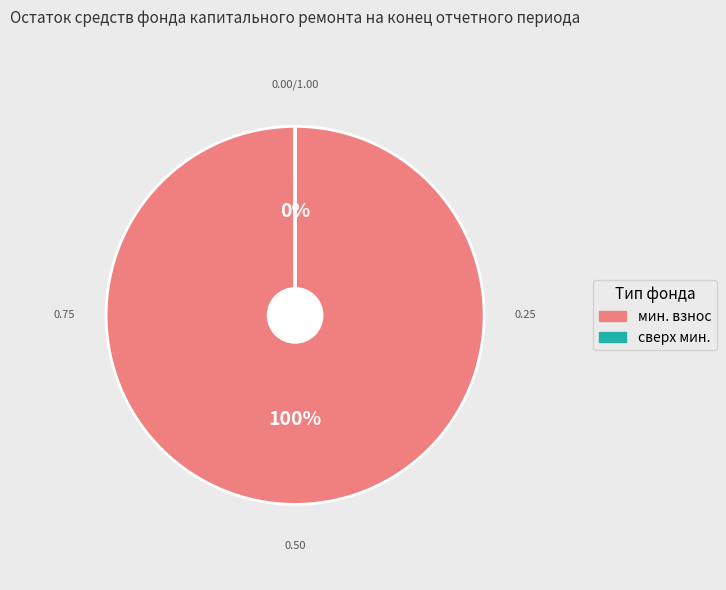

Which category accounts for the majority?

мин. взнос